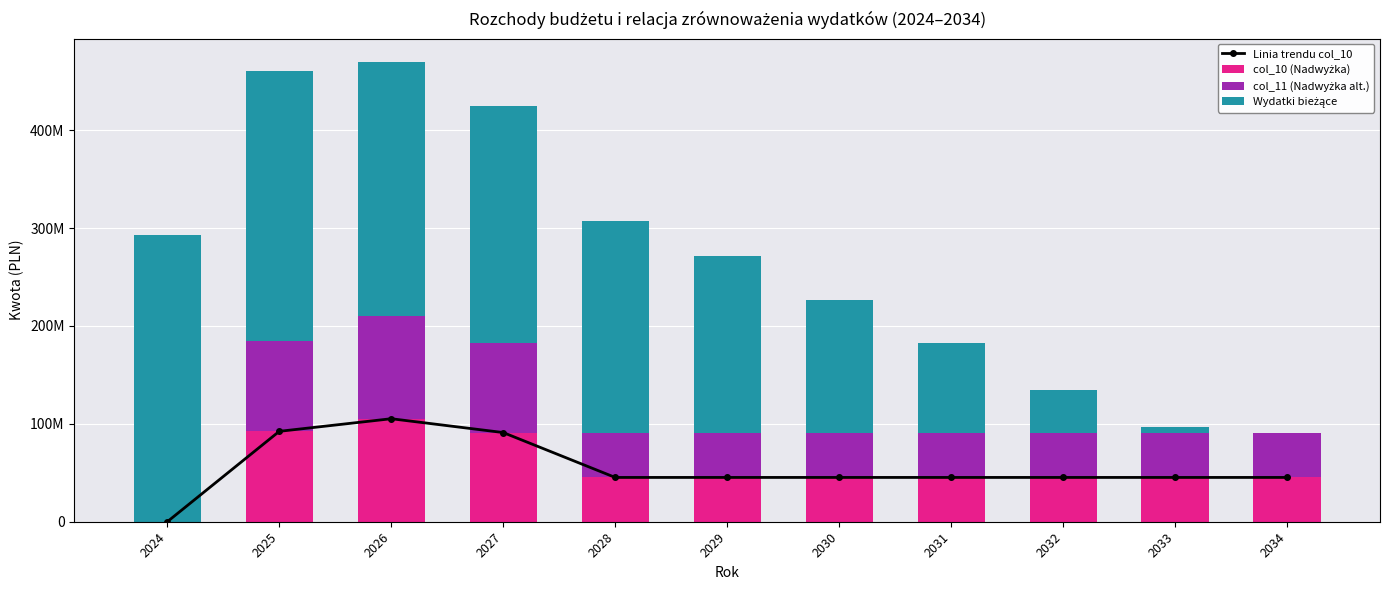

The value of Wydatki bieżące at 2024 is 292696000.0. True or false?

True